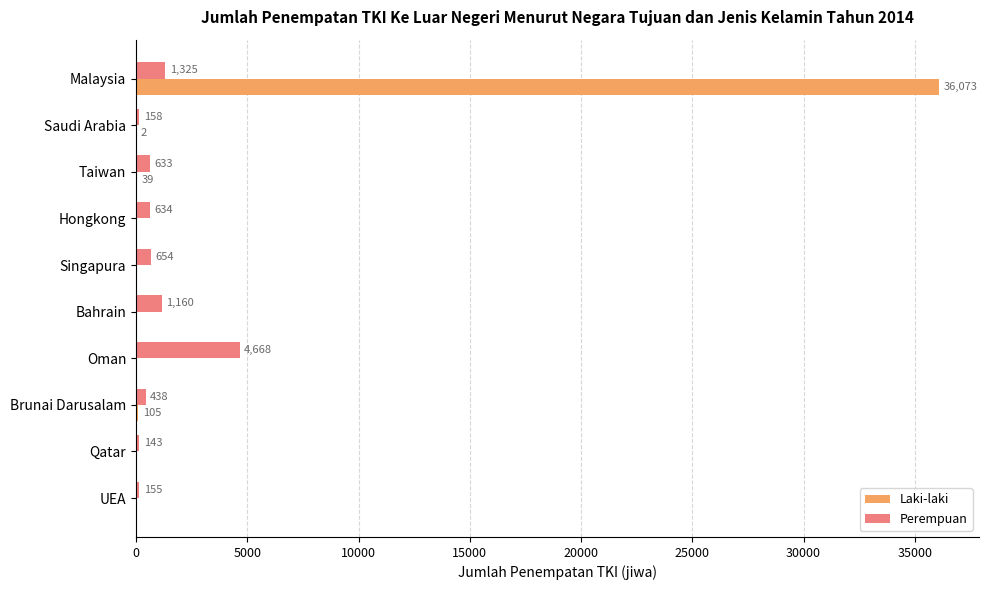

What is the approximate value of Perempuan at Malaysia, to the nearest 100?

1300